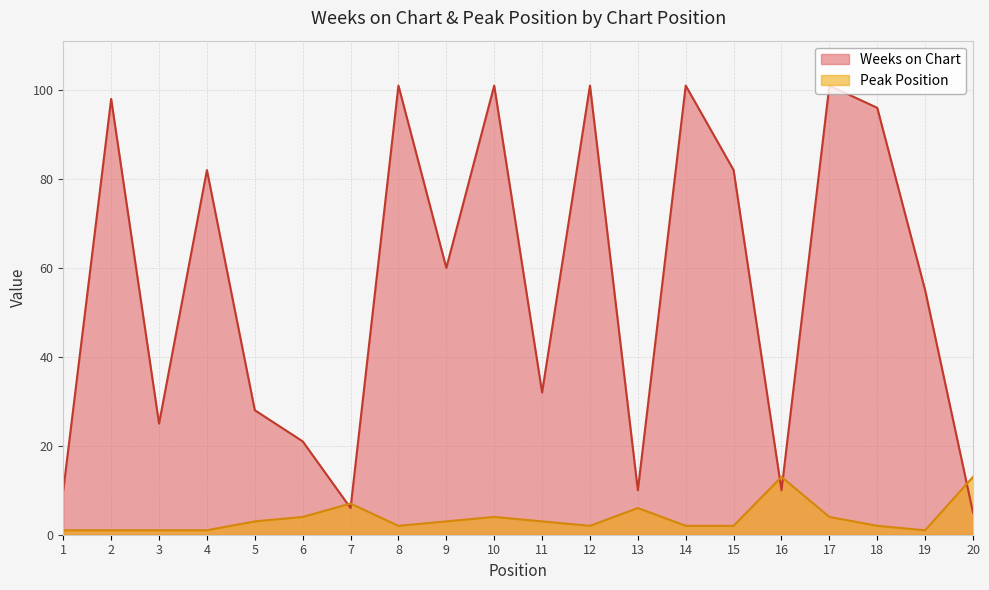

Count the number of categories in the chart.

20